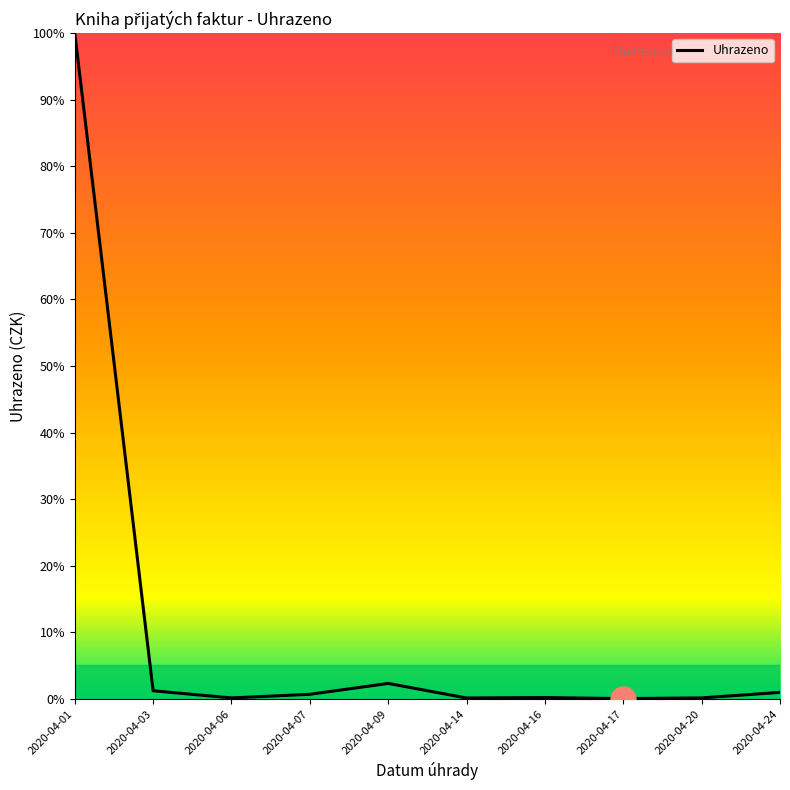

At which label is the value closest to 50?

2020-04-09